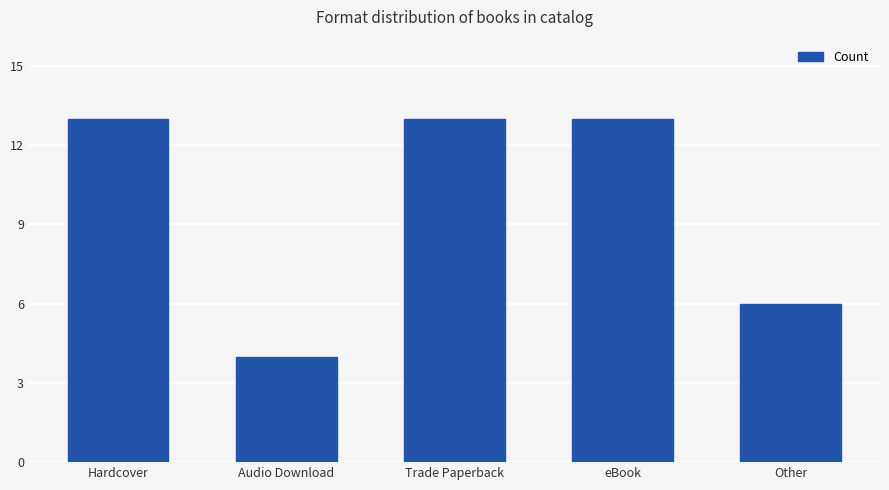

Is it true that the value at Other is 9?

False